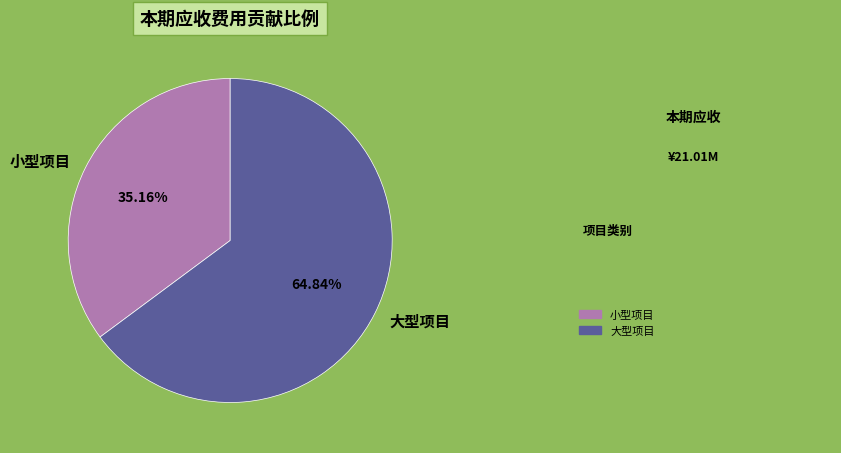

What is the smallest slice in the pie chart?

小型项目